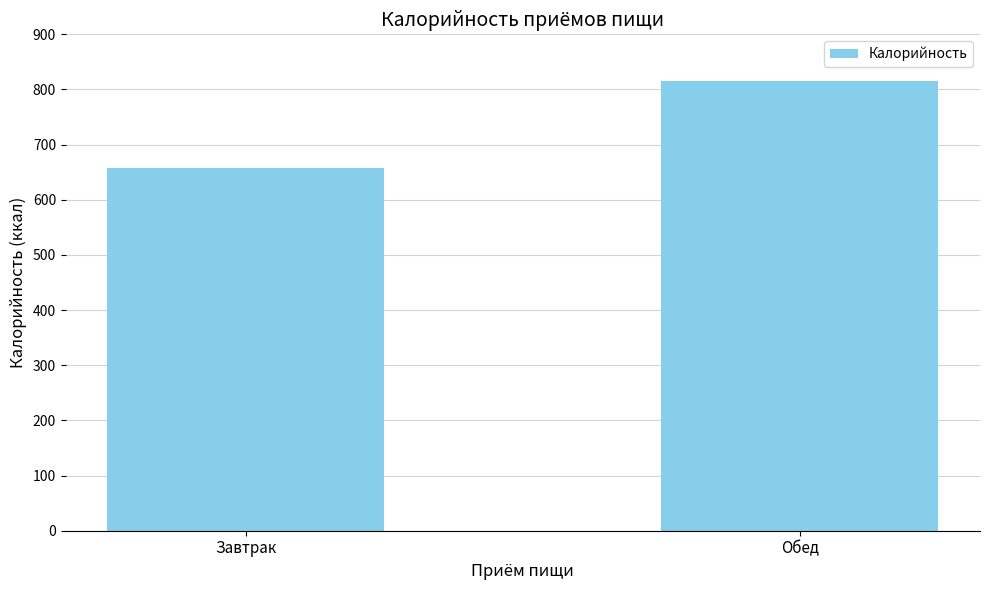

Count the number of data series in this chart.

1